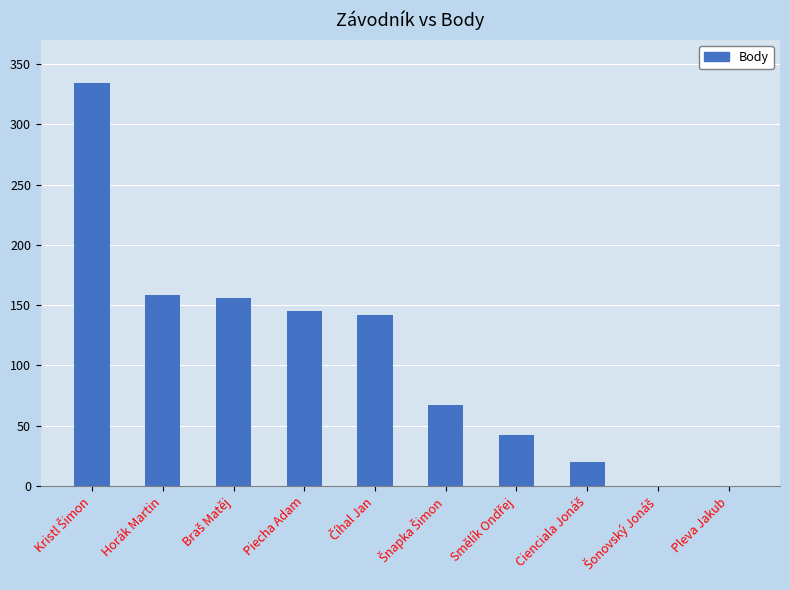

What is the greatest value displayed?

334